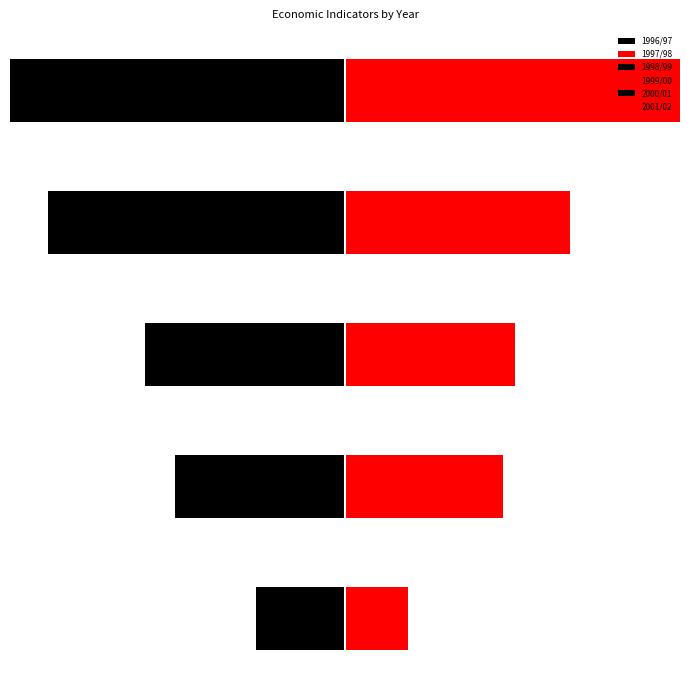

What is the sum of all 1997/98 values?

23.8